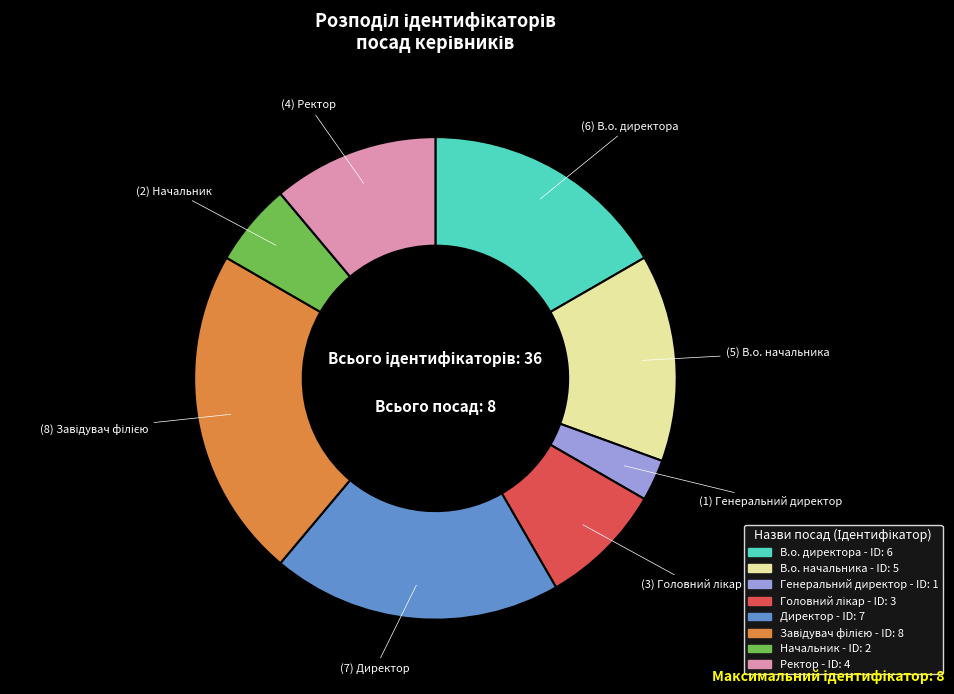

Which category has the smallest portion of the pie?

Генеральний директор